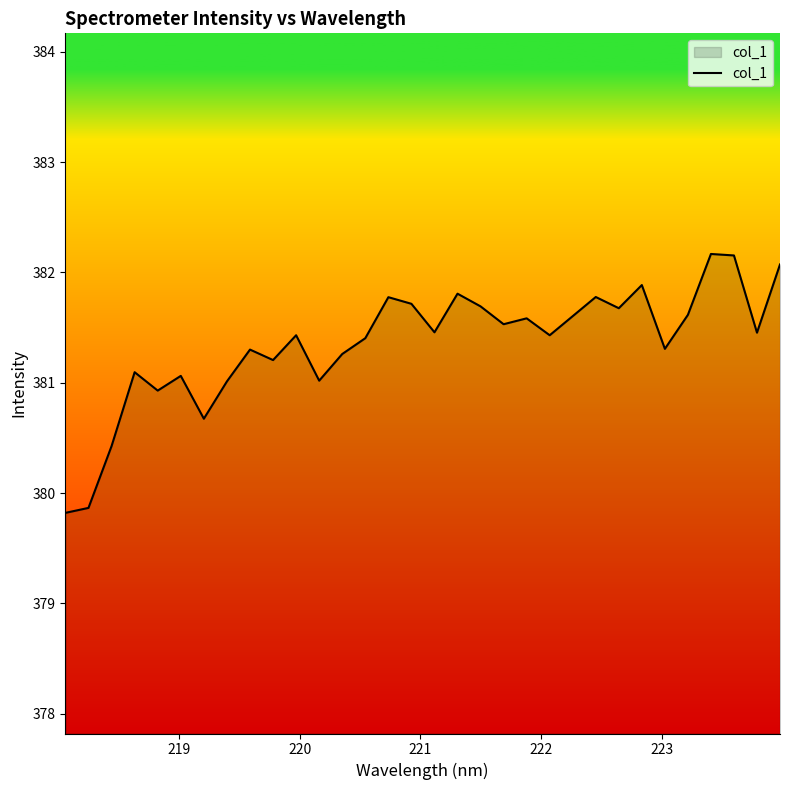

True or false: there are more than 2 points higher than both neighbors.

True